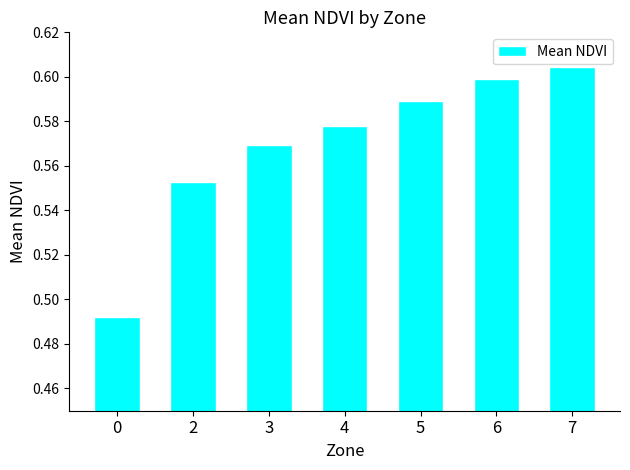

Is it true that the value at 6 is 0.2?

False